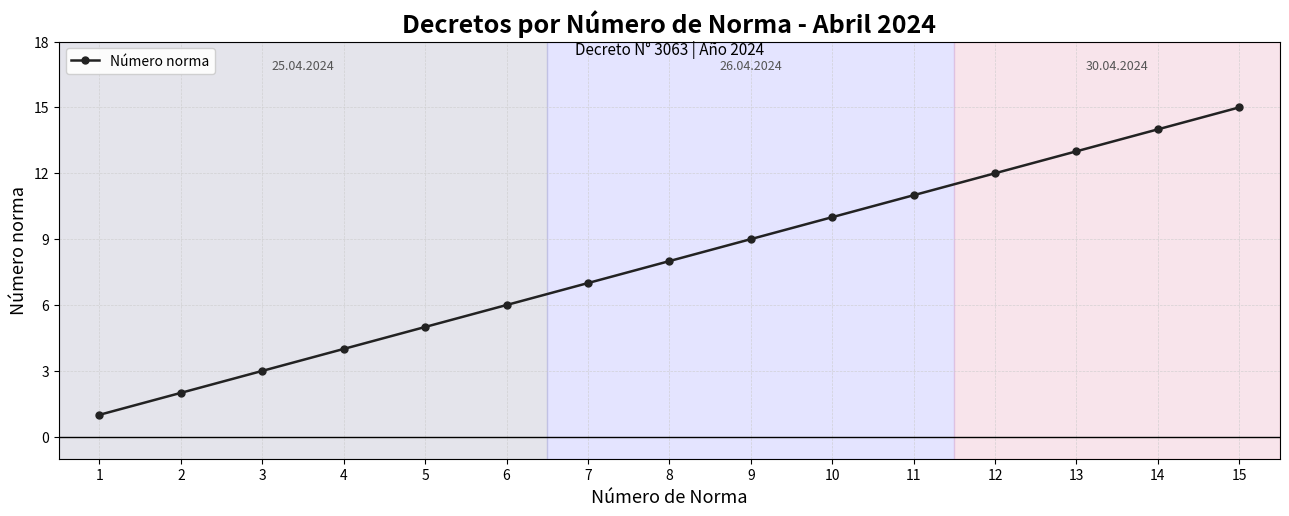

What is the difference between the second highest and second lowest values?

12